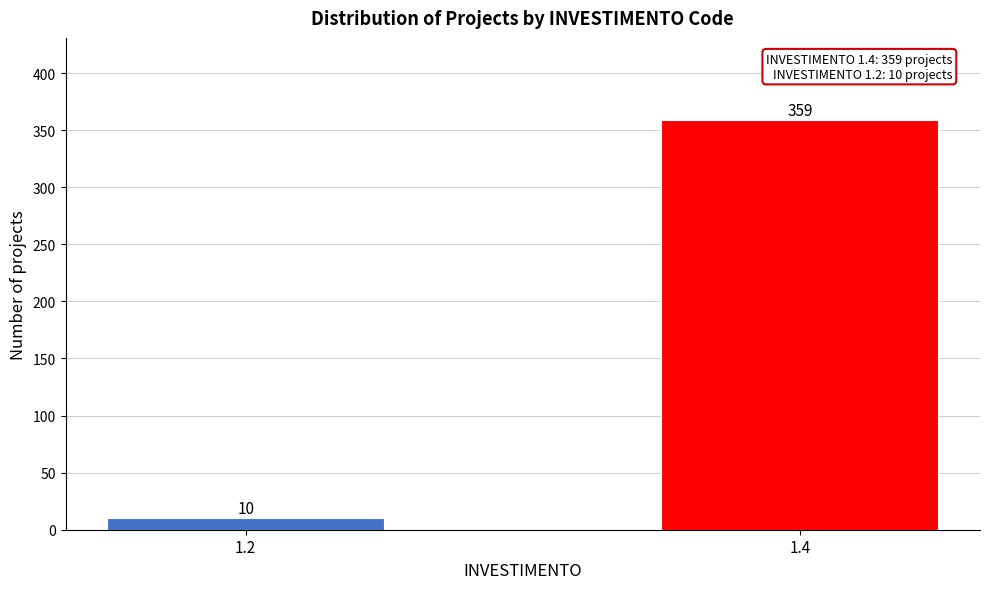

Reading right to left, extract all data points from this chart.

1.4=359	1.2=10